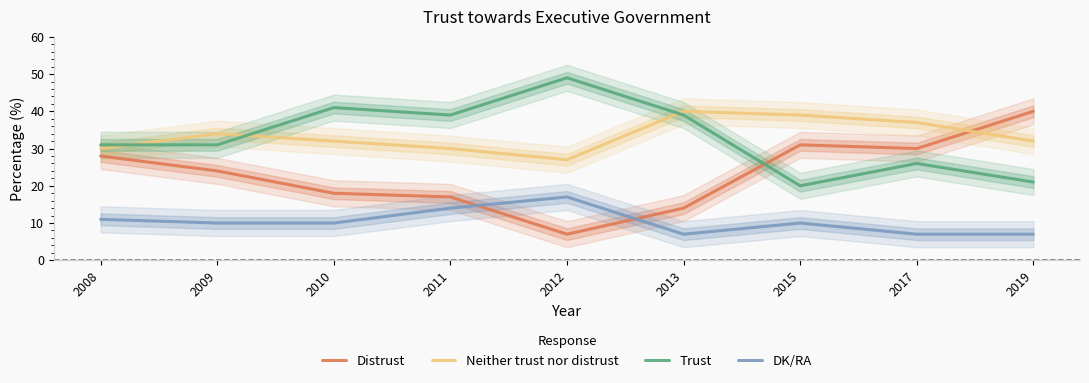

Between which two adjacent categories do Distrust and DK/RA first intersect?

2011 and 2012